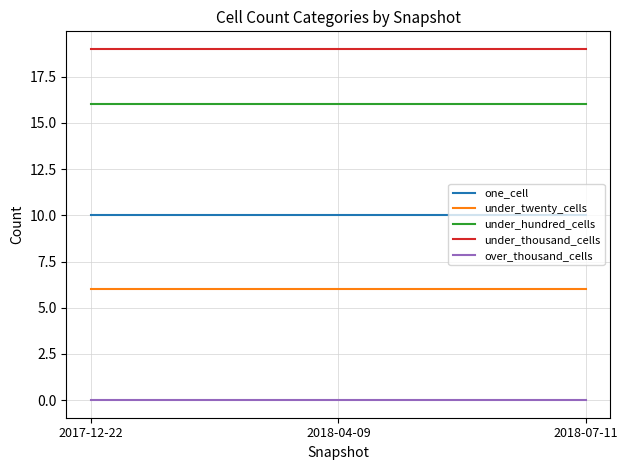

What is the maximum value shown in the chart?

19